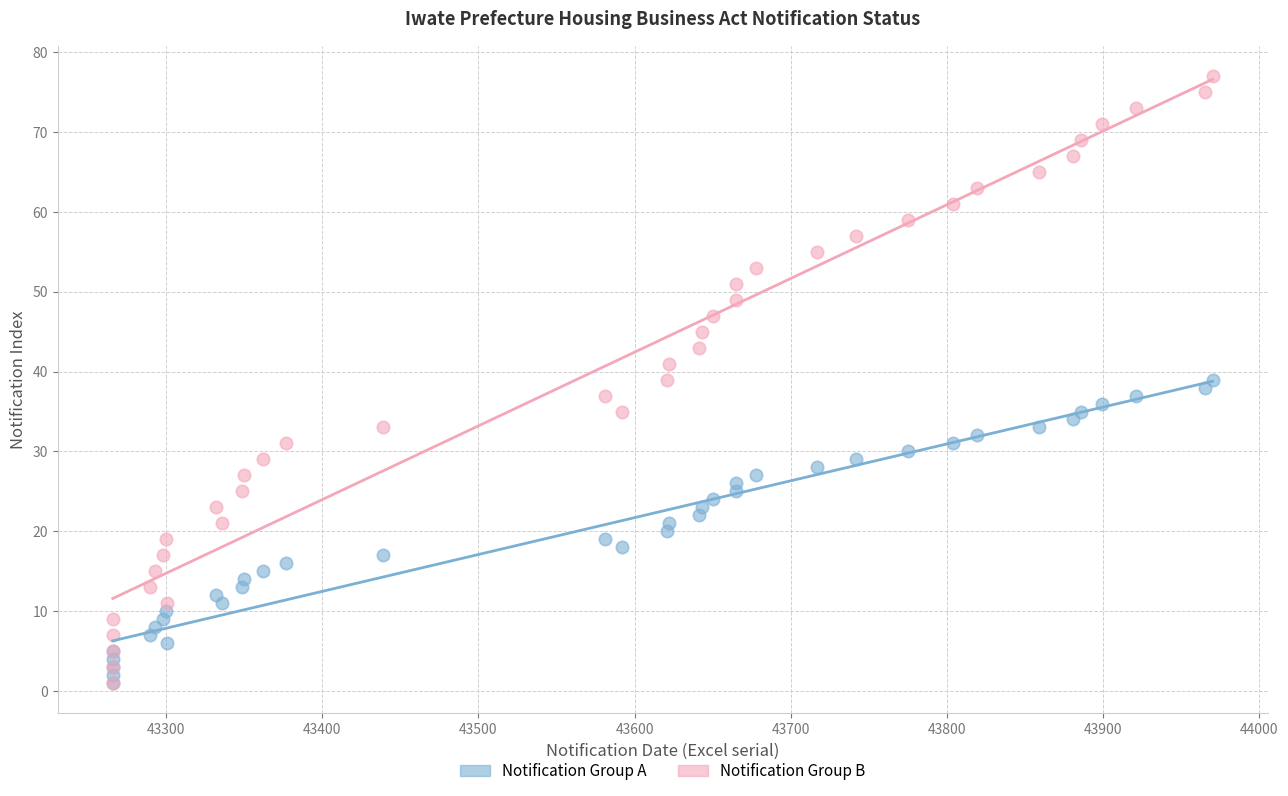

Which series has the widest spread of Y values?

Notification Group B